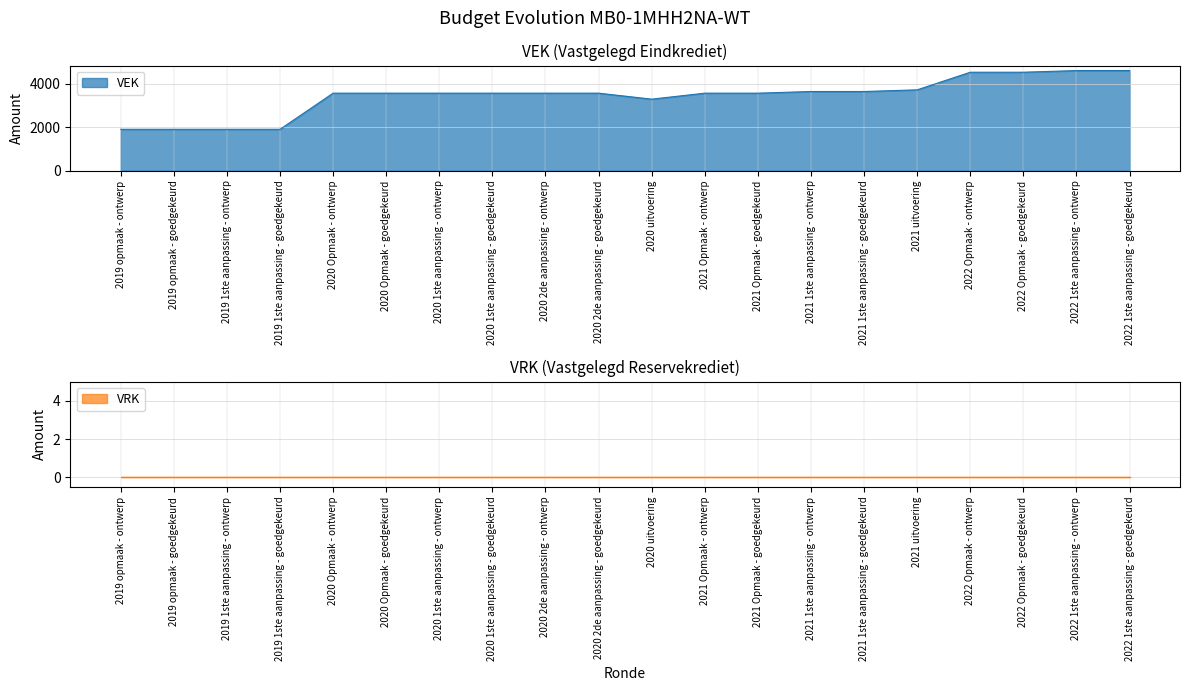

Where does the data first go above 3564?

2021 1ste aanpassing - ontwerp